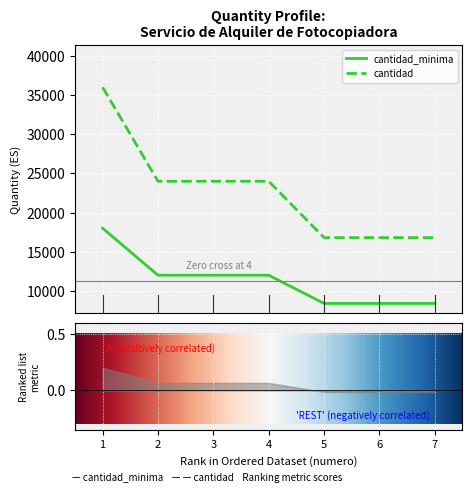

Reading left to right, transcribe all the data shown in this chart.

cantidad_minima: 1=18000	2=12000	3=12000	4=12000	5=8400	6=8400	7=8400
cantidad: 1=36000	2=24000	3=24000	4=24000	5=16800	6=16800	7=16800